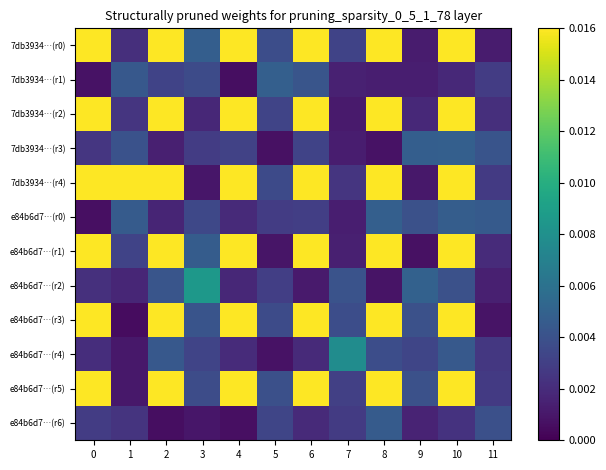

Which series changed the most between 2 and 4?

7db3934…(r1)